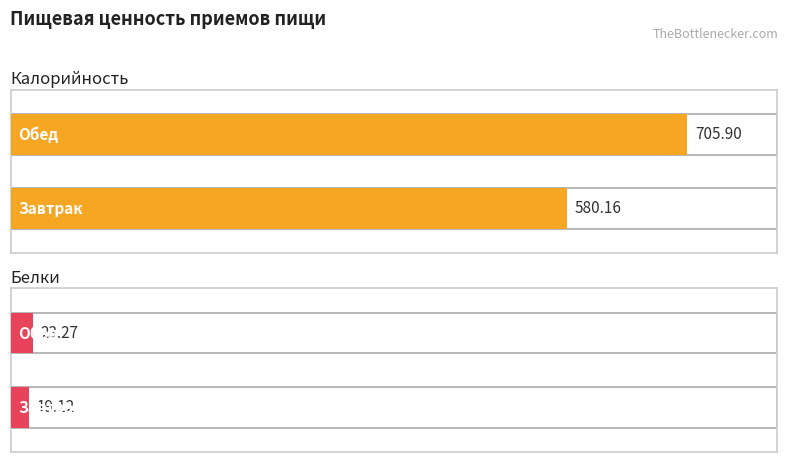

What position from the left is Обед?

2